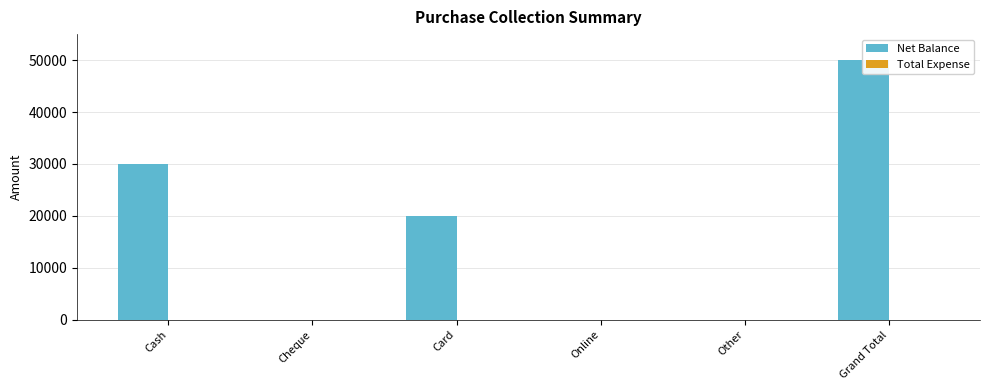

List the series in order of their overall mean, highest first.

Net Balance, Total Expense